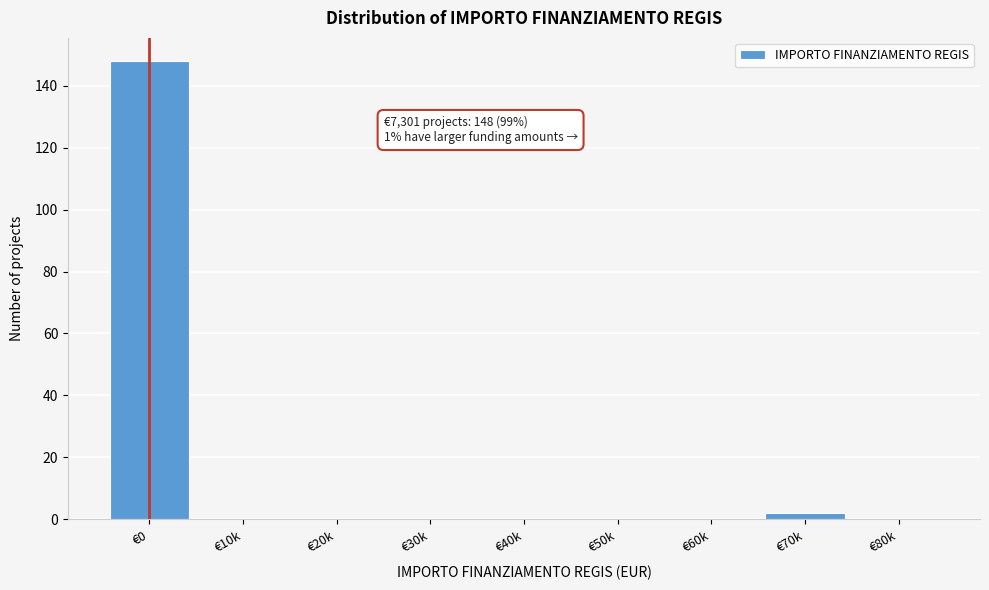

Reading left to right, extract all data points from this chart.

€0=148	€10k=0	€20k=0	€30k=0	€40k=0	€50k=0	€60k=0	€70k=2	€80k=0